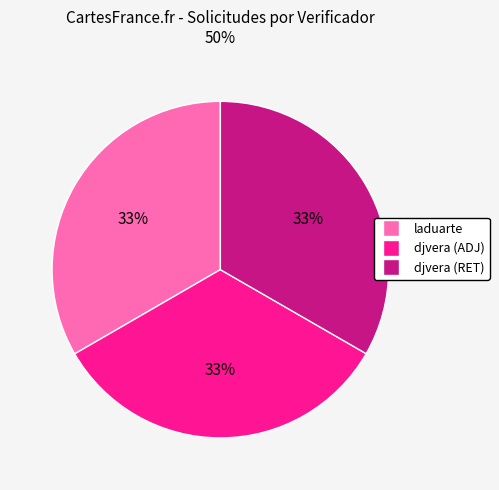

To the nearest percent, what is the average slice percentage?

33%